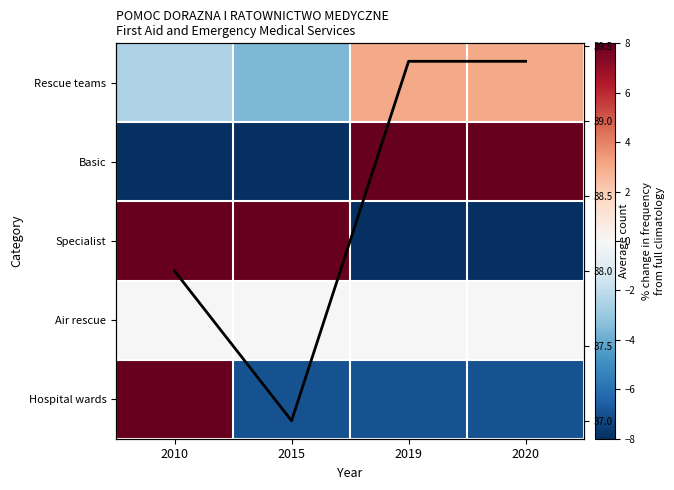

What is the total value across all series at 2015?

46.9